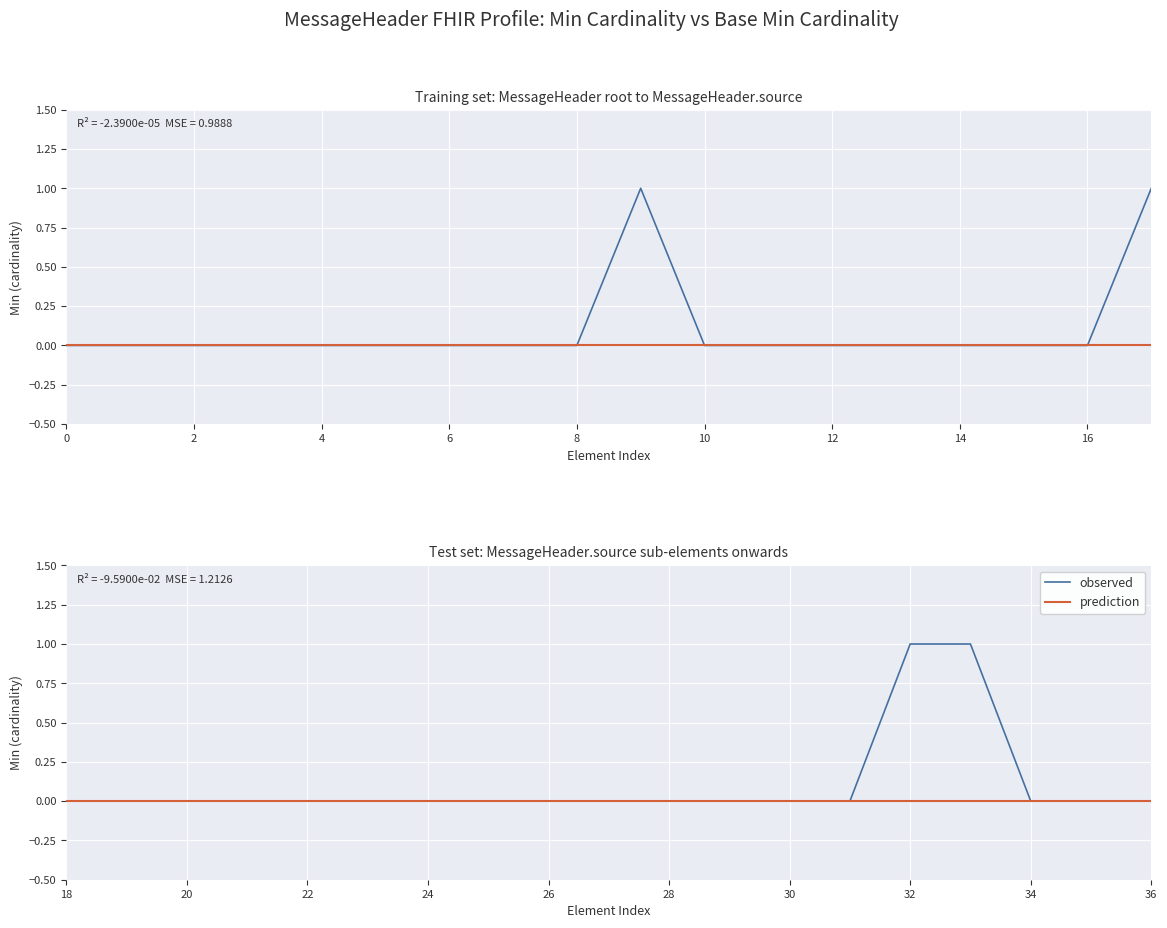

List the series in order of their peak value, highest first.

observed, prediction